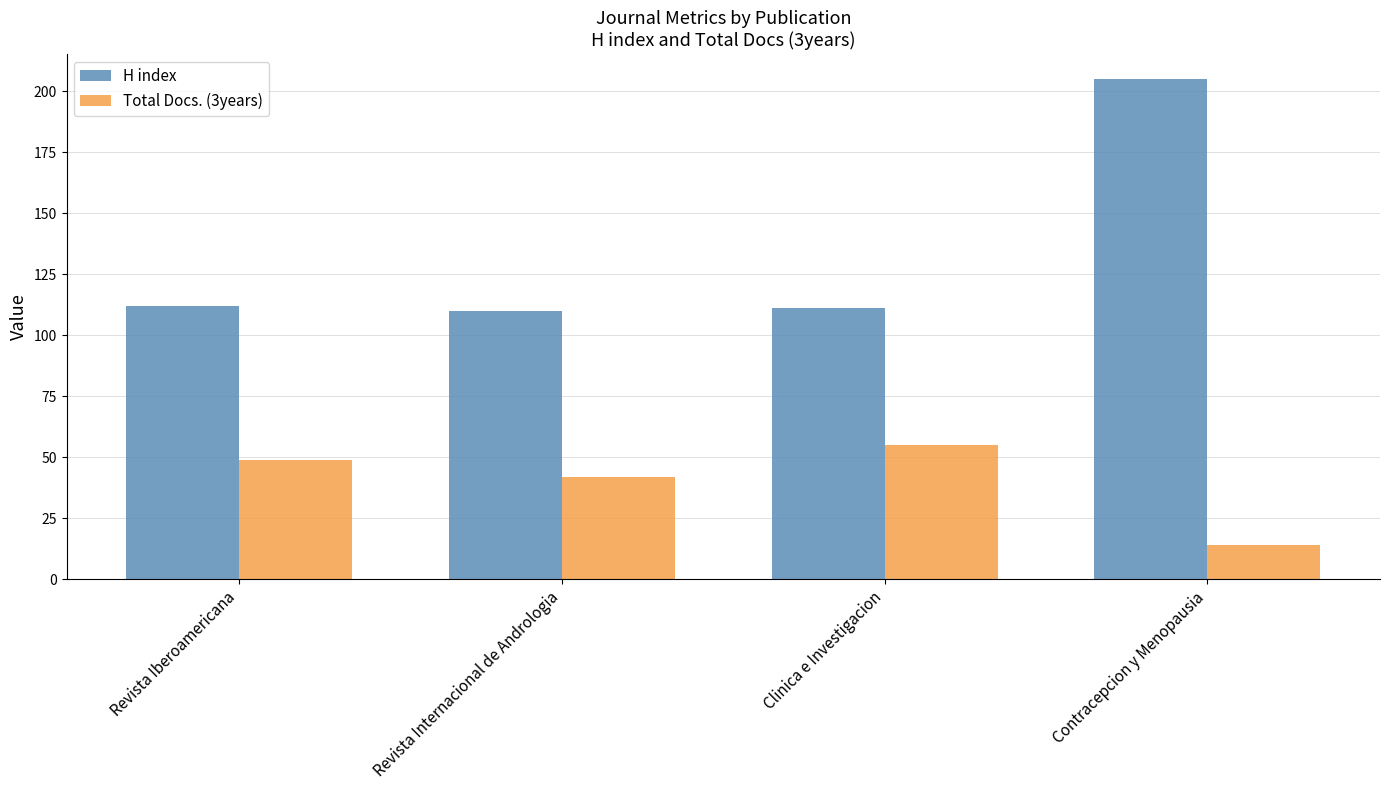

The value of Total Docs. (3years) at Revista Iberoamericana is 71. True or false?

False